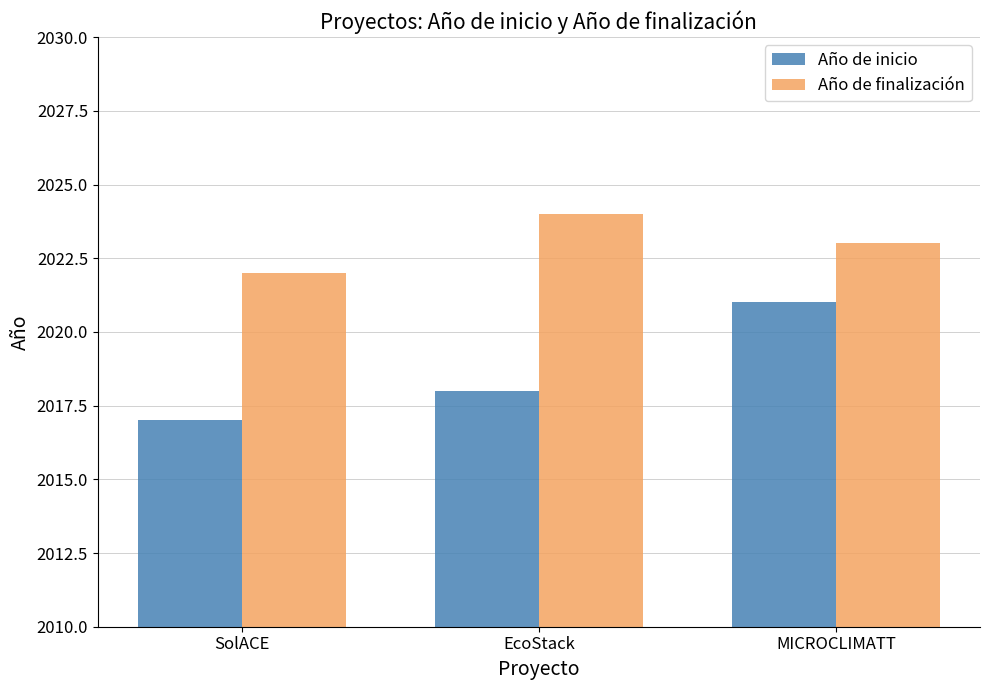

The Año de inicio series shows 2018 at EcoStack. True or false?

True